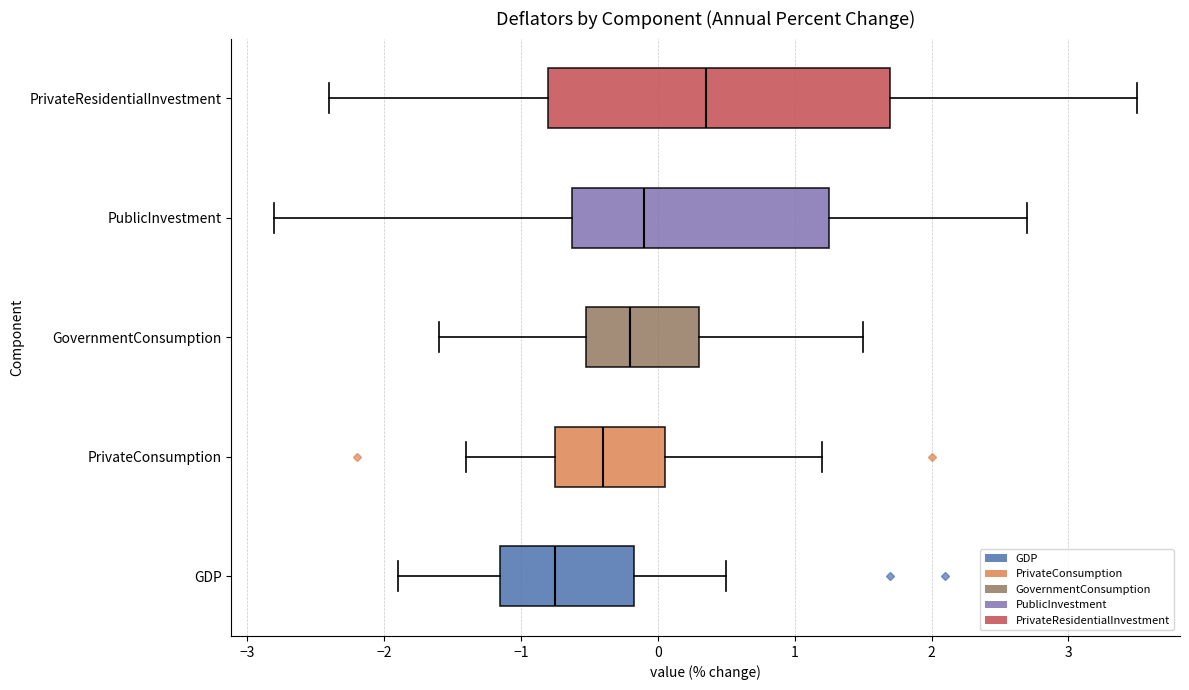

Reading bottom to top, transcribe this box plot: for each box, give where its median line is, the range the box spans, and where its two whiskers end, as read against the x-axis. The values are not printed on the chart, so give them approximately, as read against the axis.

GDP: median -0.7, box -1.1 to -0.2, whiskers -1.9 to 0.5
PrivateConsumption: median -0.4, box -0.7 to 0.1, whiskers -1.4 to 1.2
GovernmentConsumption: median -0.2, box -0.5 to 0.3, whiskers -1.6 to 1.5
PublicInvestment: median -0.1, box -0.6 to 1.3, whiskers -2.8 to 2.7
PrivateResidentialInvestment: median 0.4, box -0.8 to 1.7, whiskers -2.4 to 3.5